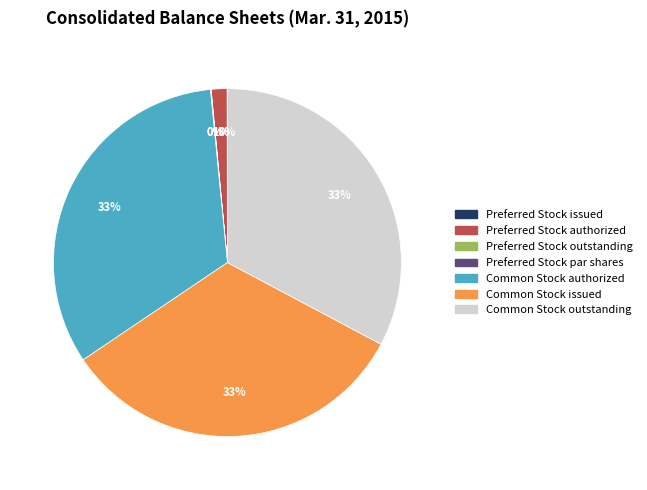

Is it true that Common Stock authorized is 48% of the pie?

False